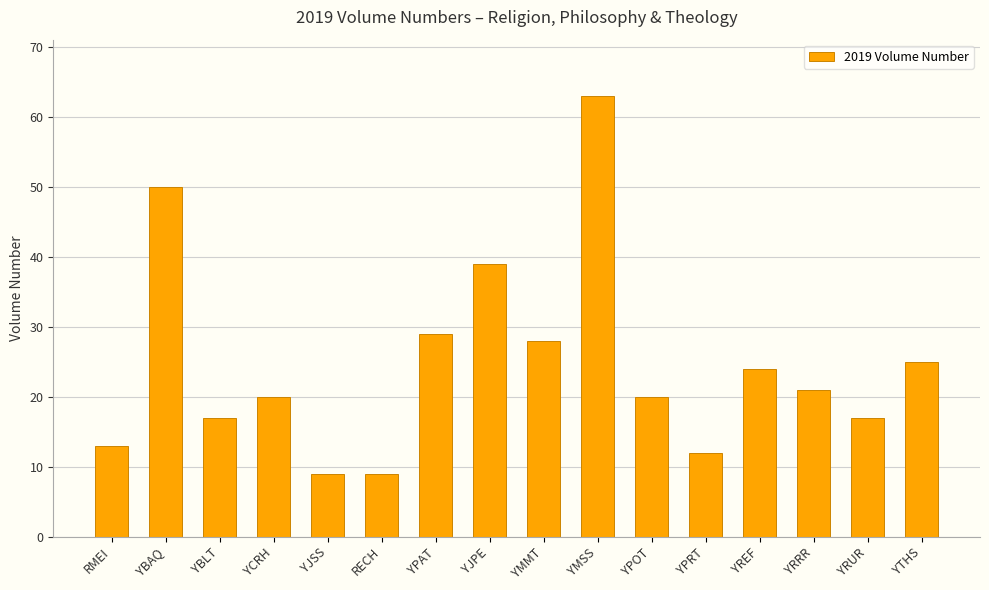

What is the change in value from YBAQ to YBLT?

-33